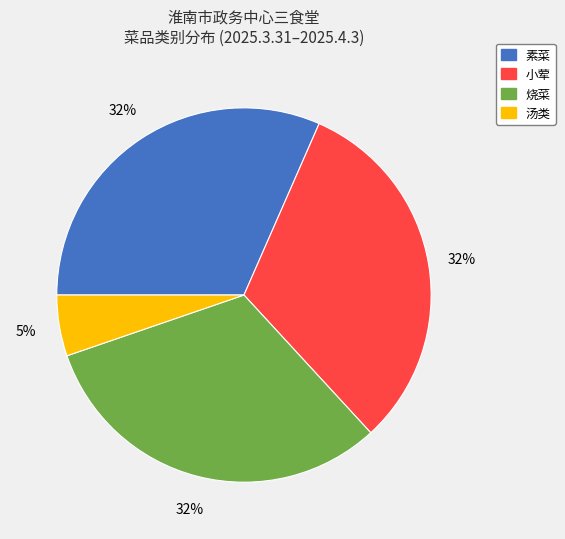

How many segments does this pie chart have?

4